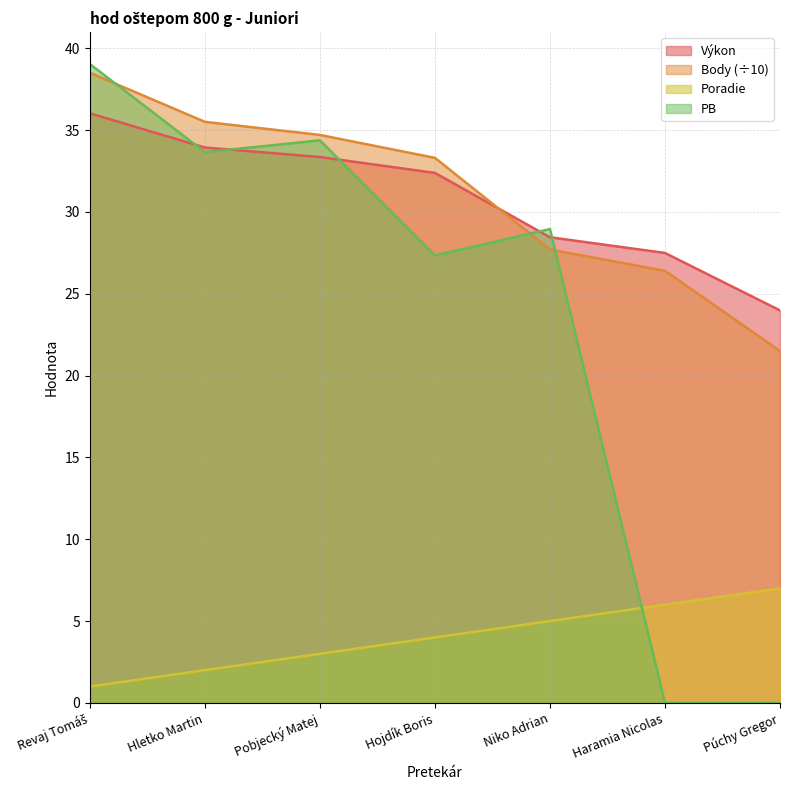

What is the difference between the Body values at Revaj Tomáš and Hletko Martin?

3.0